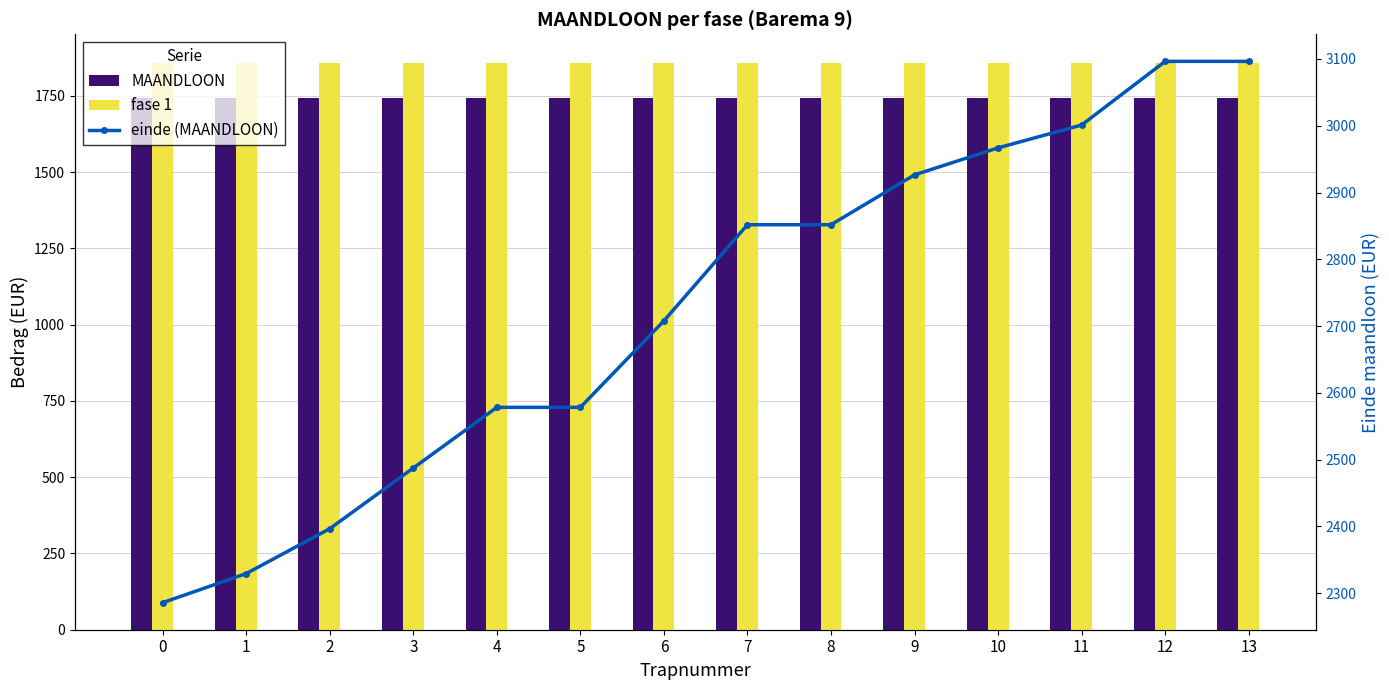

Between 12 and 5, which is larger?

12